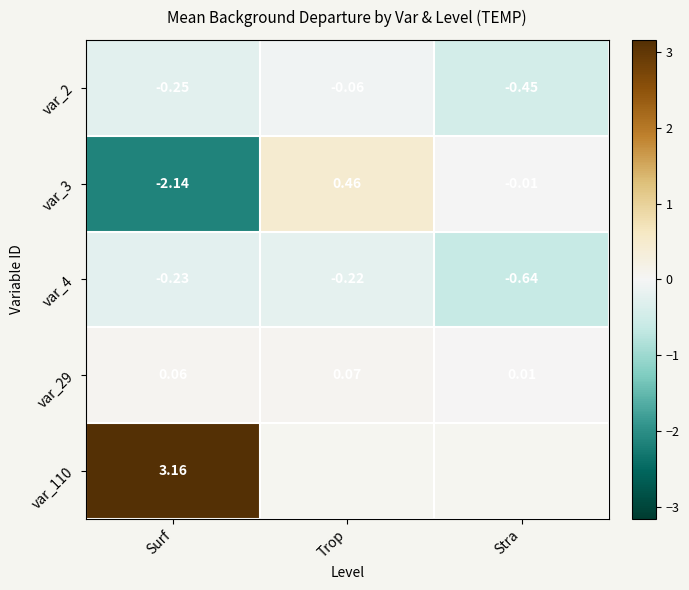

Where does the var_3 series first go above 0?

Trop